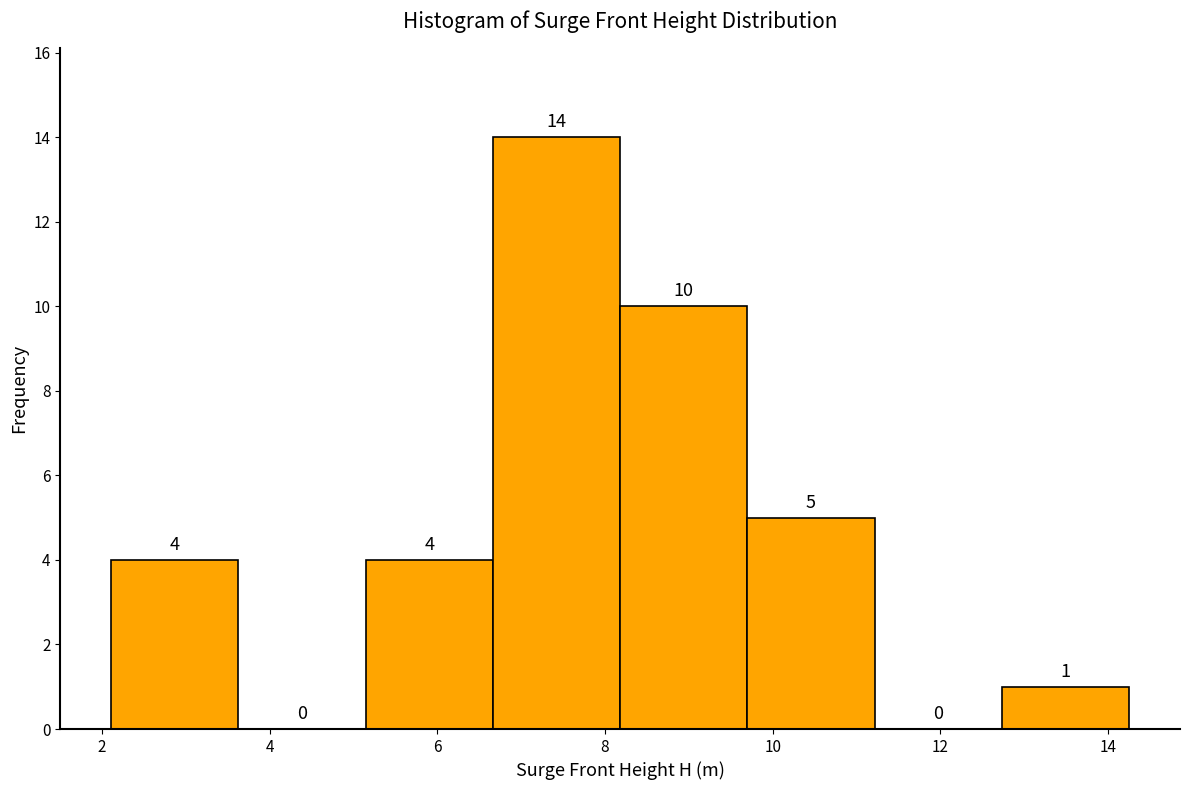

Over which range of the x-axis is the bar tallest?

6.6 to 8.2